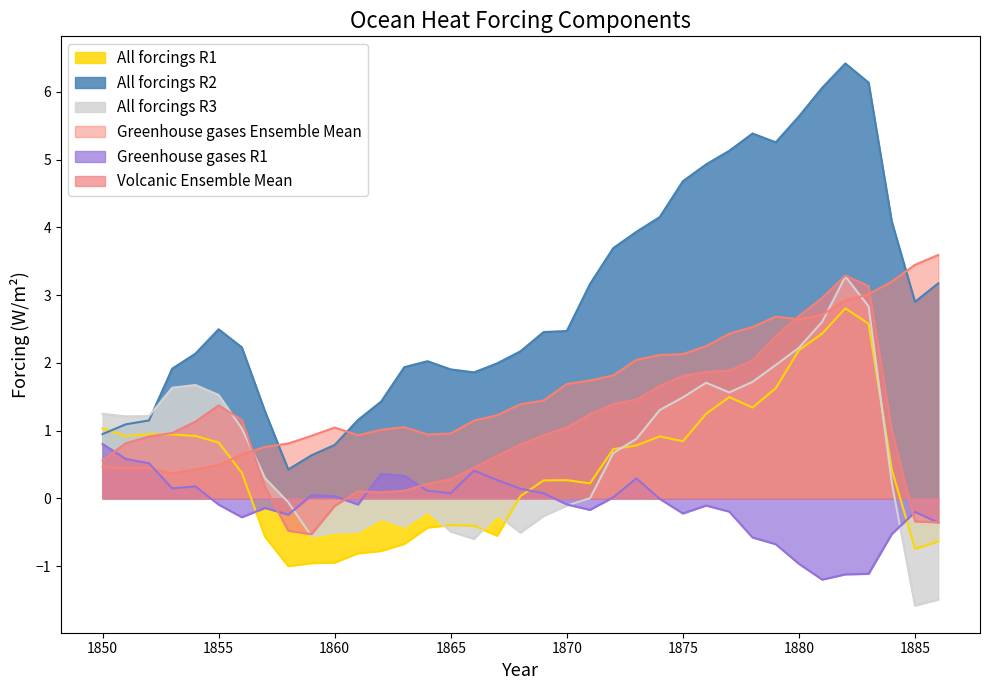

At 1858, list the series in order from smallest to largest.

All forcings R1, Volcanic Ensemble Mean, Greenhouse gases R1, All forcings R3, All forcings R2, Greenhouse gases Ensemble Mean